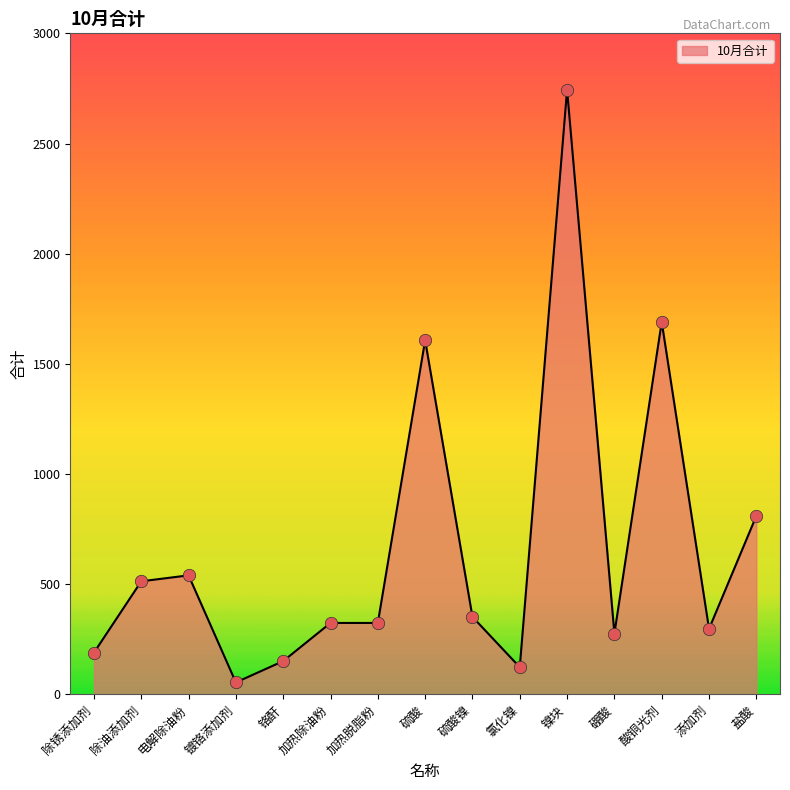

What is the change in value from 电解除油粉 to 添加剂?

-243.0